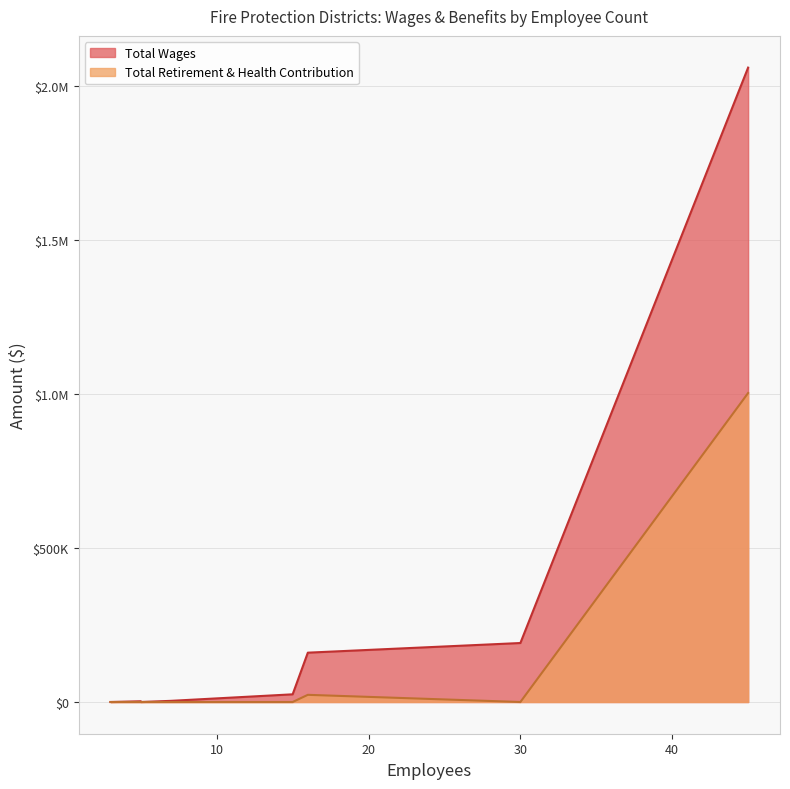

At 5, list the series in order from largest to smallest.

Total Wages, Total Retirement & Health Contribution